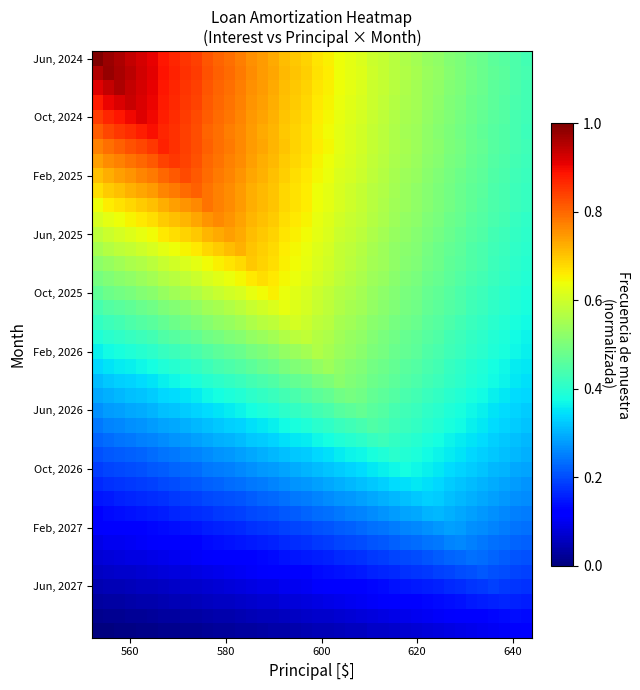

How many series are shown in this chart?

40